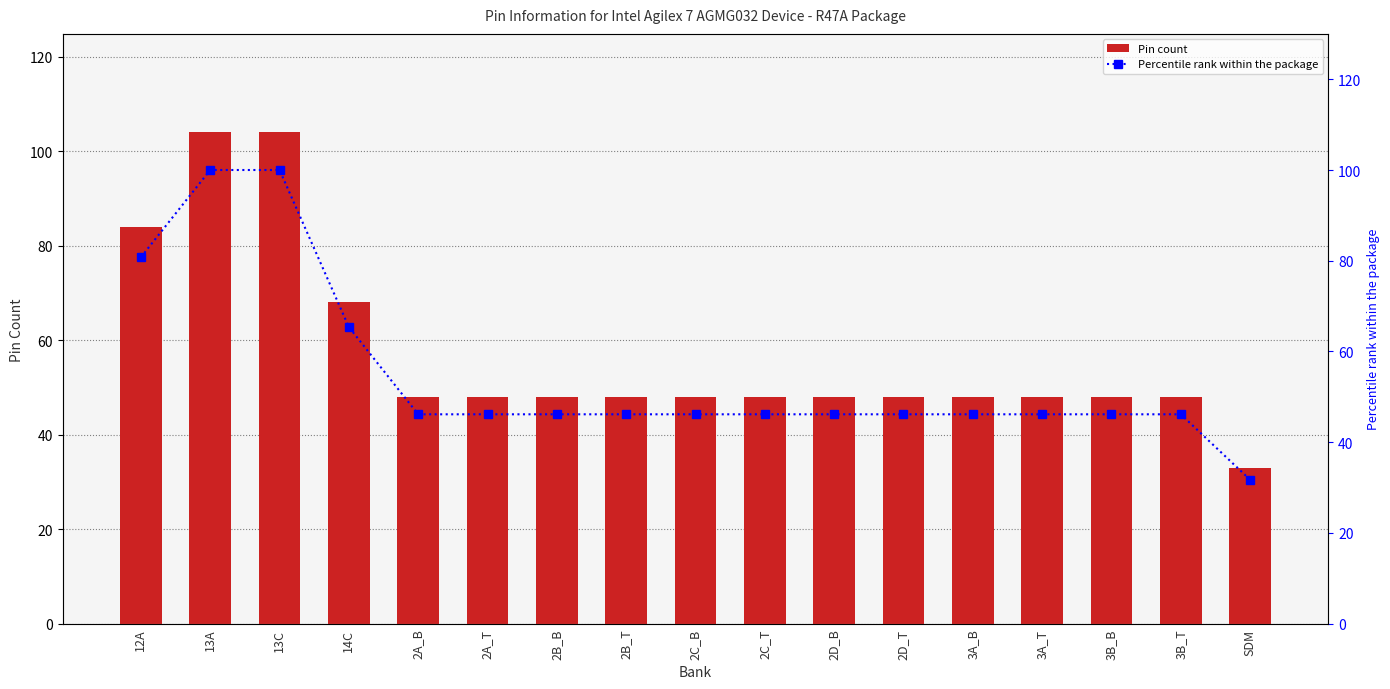

What is the label of the 11th bar from the right?

2B_B